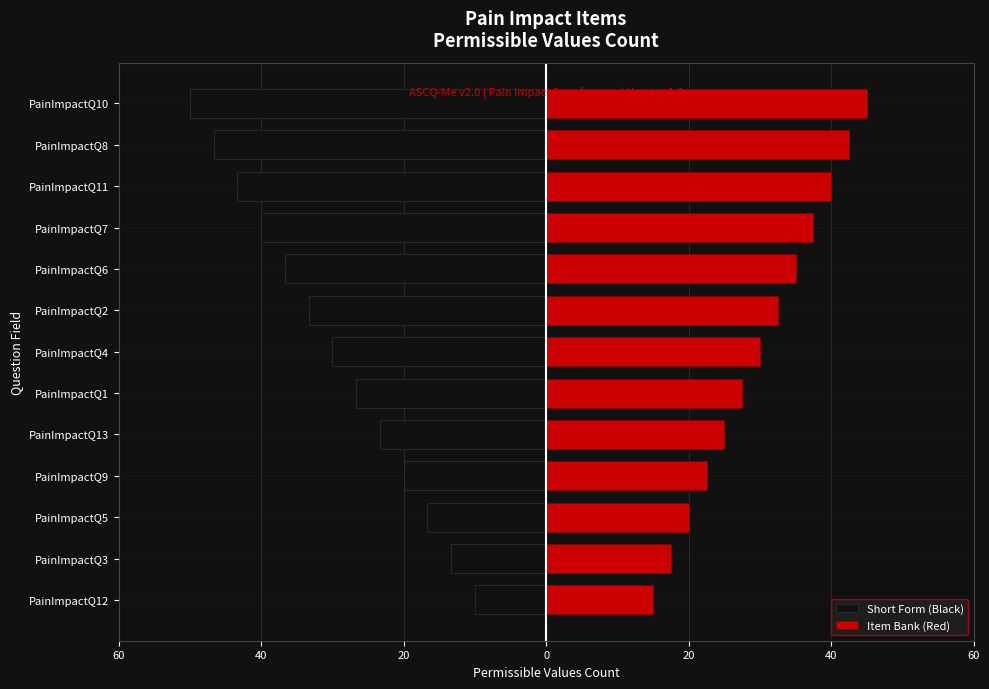

Between PainImpactQ12 and PainImpactQ7, which is larger?

PainImpactQ12